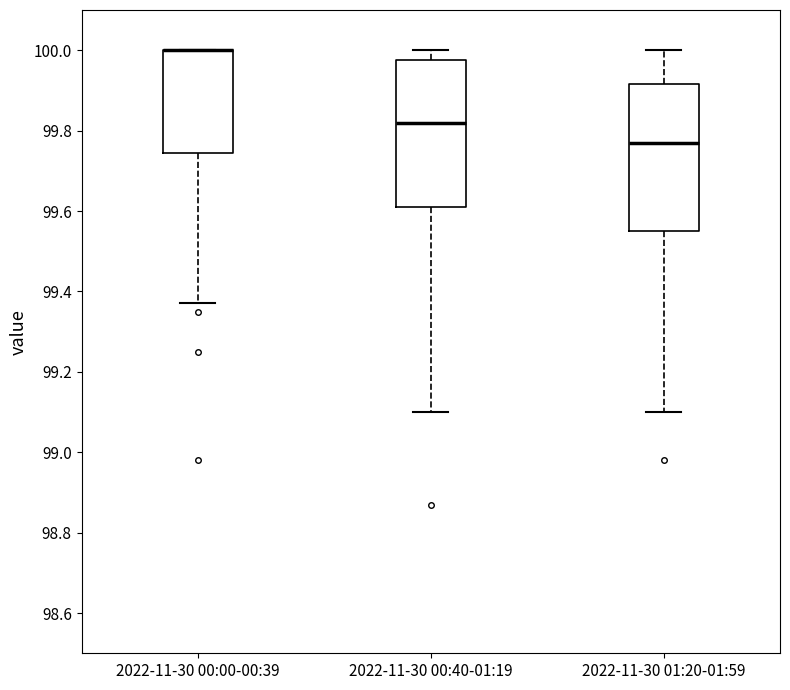

Where is the lower edge of the box for 2022-11-30 00:00-00:39 on the y-axis? The values are not printed on the chart, so give them approximately, as read against the axis.

99.74